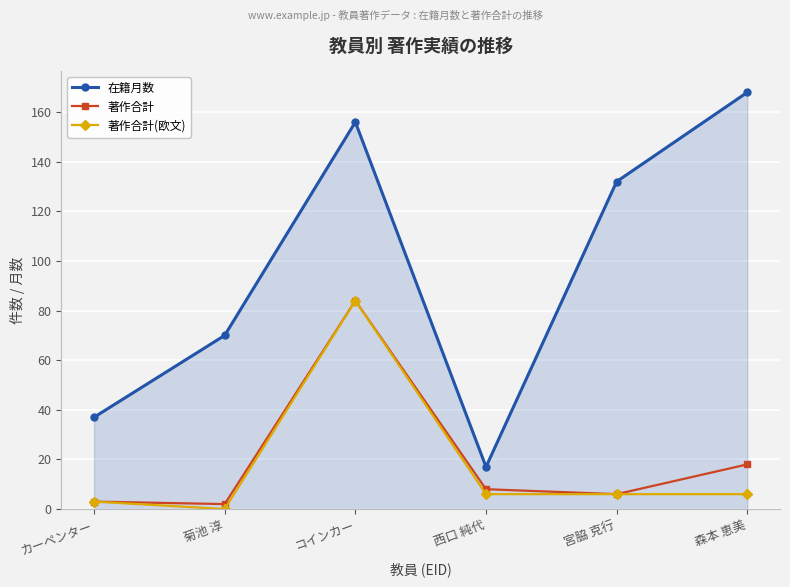

True or false: 著作合計(欧文) has a value of 6 at 森本 恵美.

True